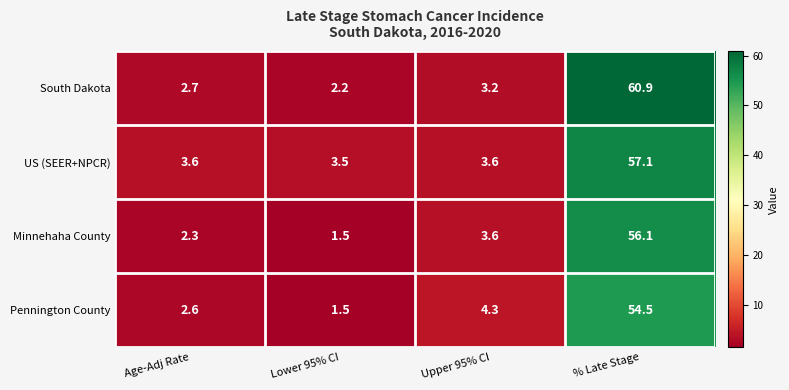

What is the difference between the second highest and second lowest values in the Pennington County series?

1.7